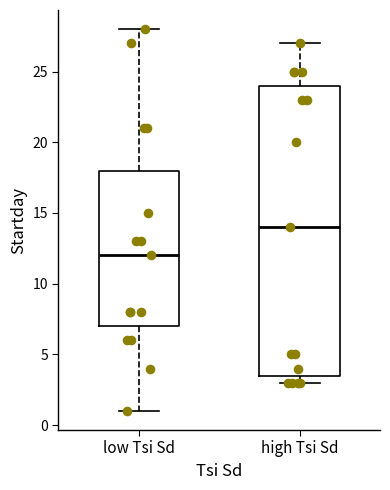

Comparing the boxes themselves (not the whiskers), which one is the tallest?

high Tsi Sd